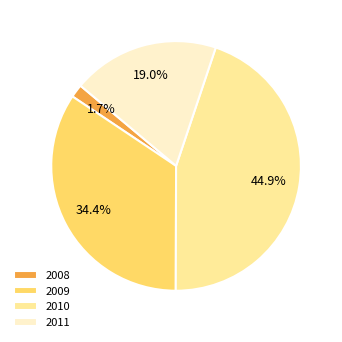

Is there a majority slice in this chart?

No